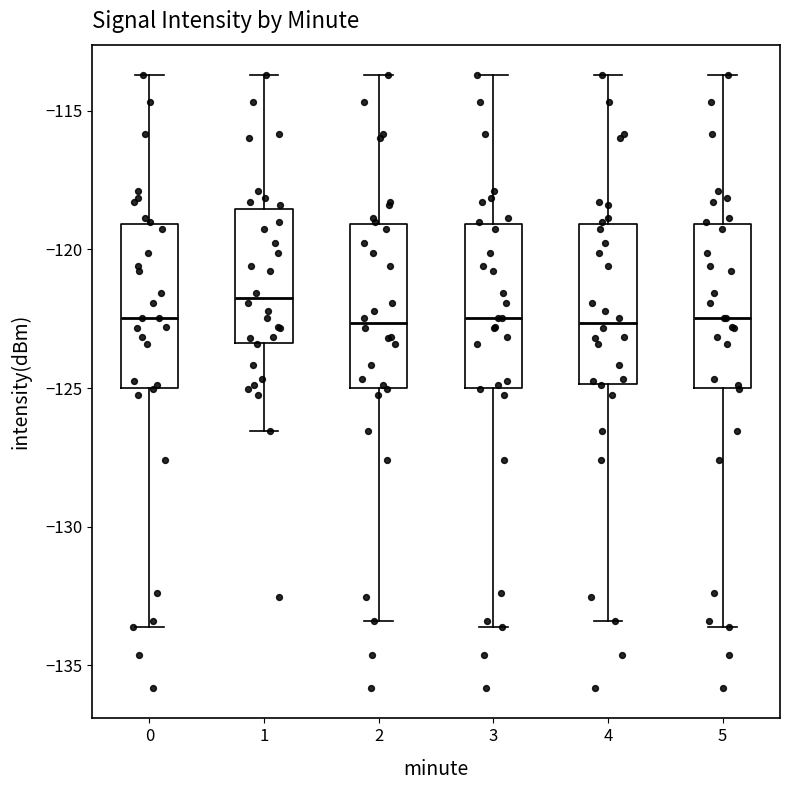

Reading left to right, read every box against the y-axis: the position of its median line, the range the box covers, and the ends of its whiskers. The values are not printed on the chart, so give them approximately, as read against the axis.

0: median -122.5, box -125.0 to -119.0, whiskers -133.5 to -113.5
1: median -122.0, box -123.5 to -118.5, whiskers -126.5 to -113.5
2: median -122.5, box -125.0 to -119.0, whiskers -133.5 to -113.5
3: median -122.5, box -125.0 to -119.0, whiskers -133.5 to -113.5
4: median -122.5, box -125.0 to -119.0, whiskers -133.5 to -113.5
5: median -122.5, box -125.0 to -119.0, whiskers -133.5 to -113.5